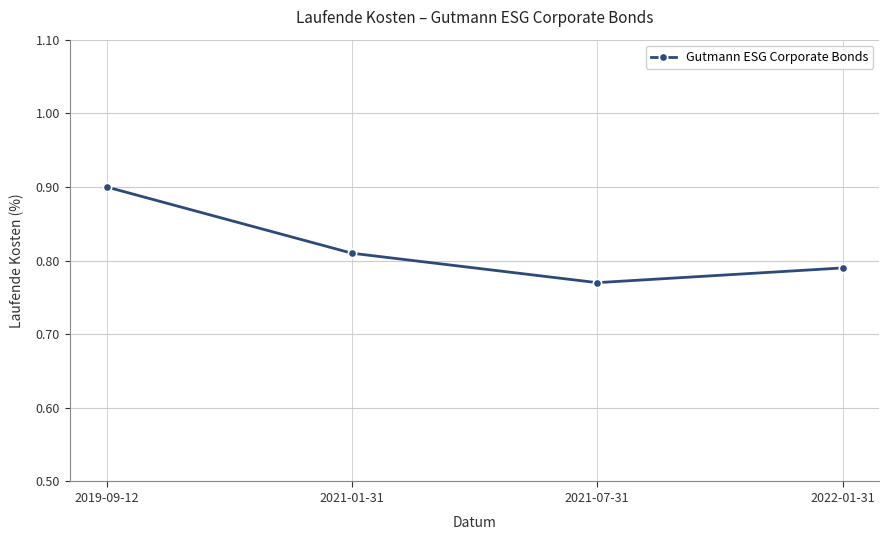

List the labels in order of value, largest first.

2019-09-12, 2021-01-31, 2022-01-31, 2021-07-31